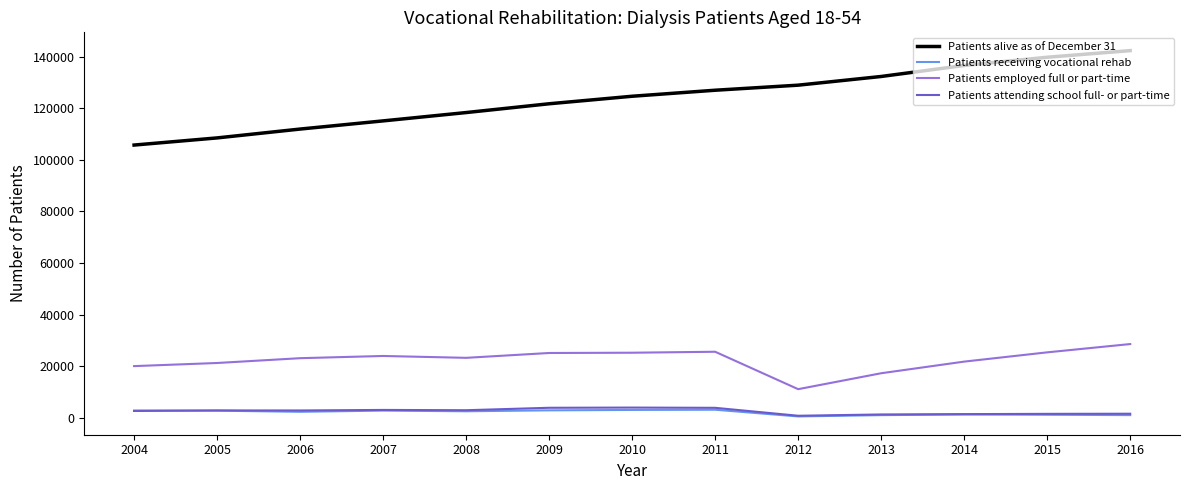

What are all the series names shown in the legend?

Patients alive as of December 31, Patients receiving vocational rehab, Patients employed full or part-time, Patients attending school full- or part-time